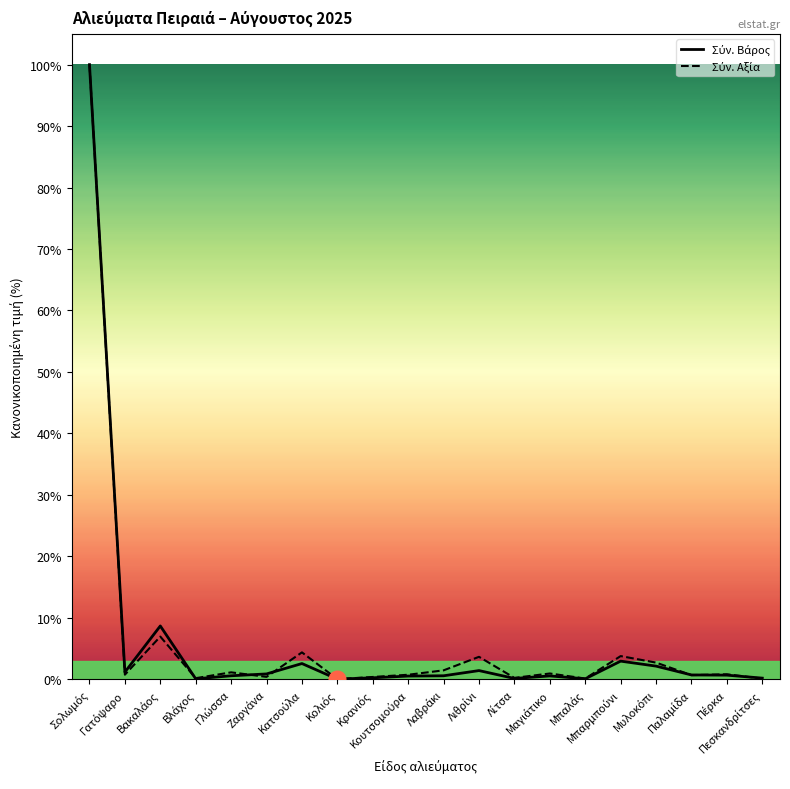

Between Γλώσσα and Λαβράκι, which is larger?

Γλώσσα